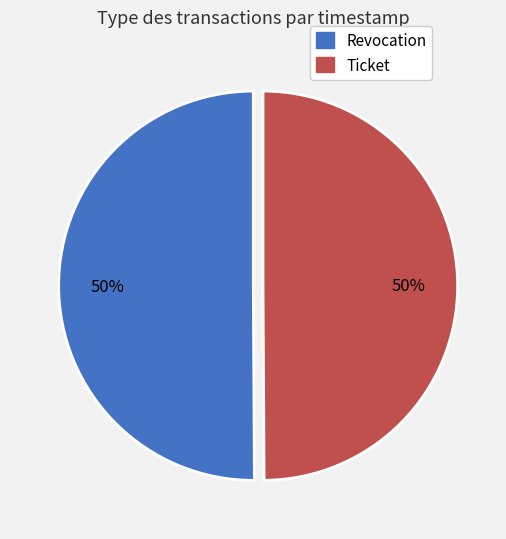

How many slices are in this pie chart?

2